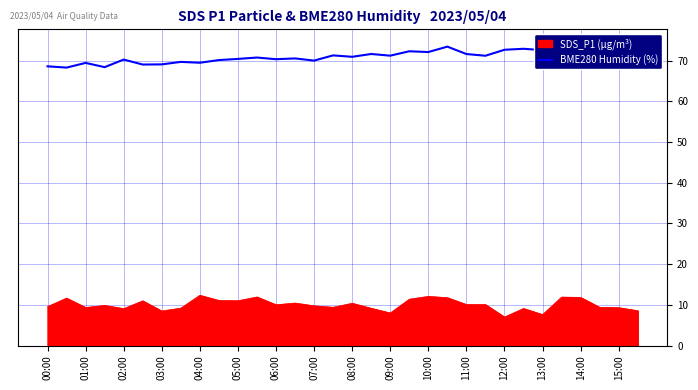

True or false: SDS_P1 (µg/m³) has a value of 11.8 at 14:00.

True